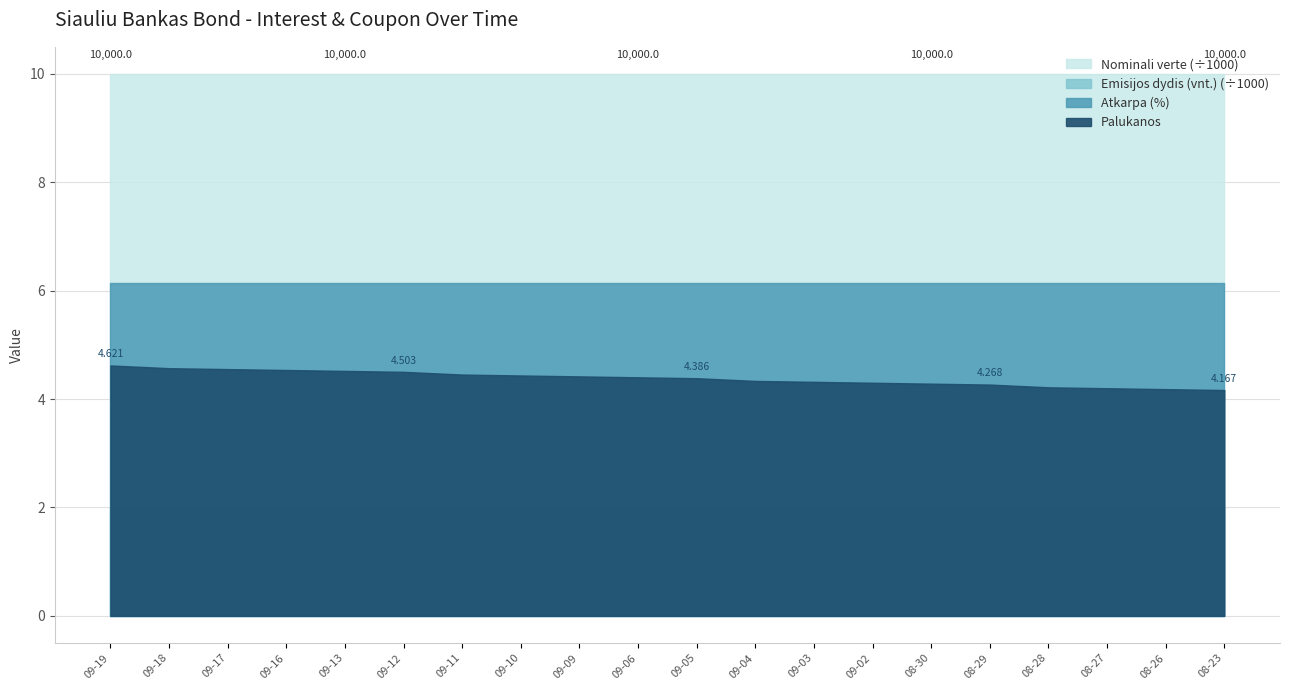

Which category has the lowest value across all series?

2024-08-23